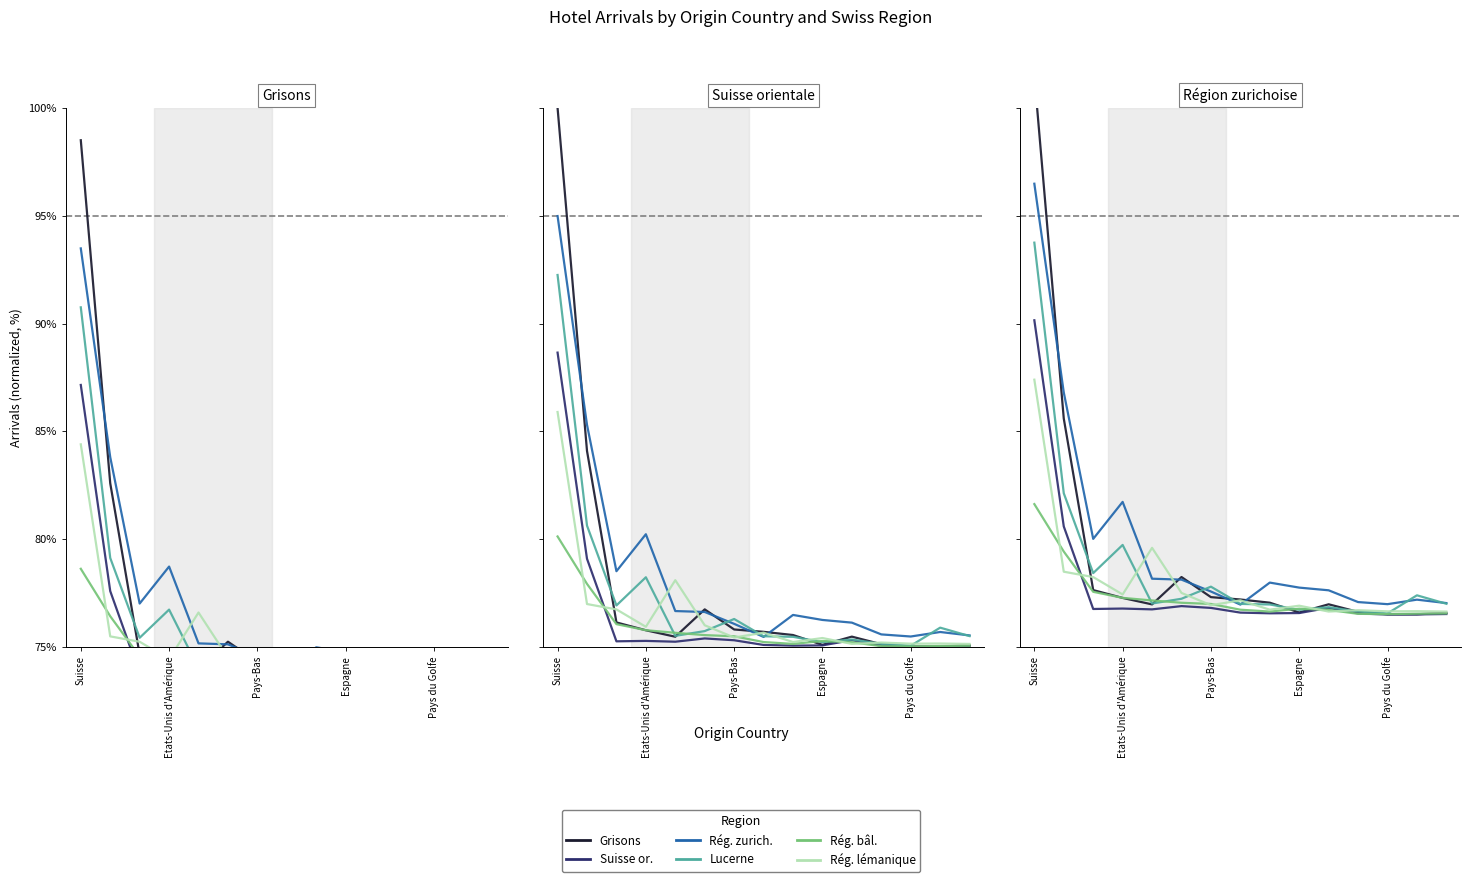

What is the label of the 3rd point from the left?

Pays-Bas